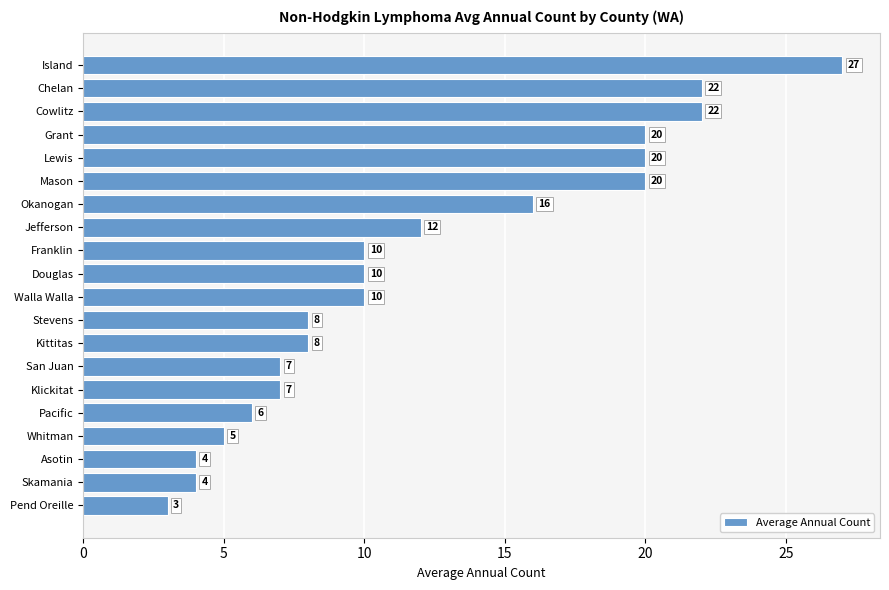

What is the difference between the second highest and minimum values?

19